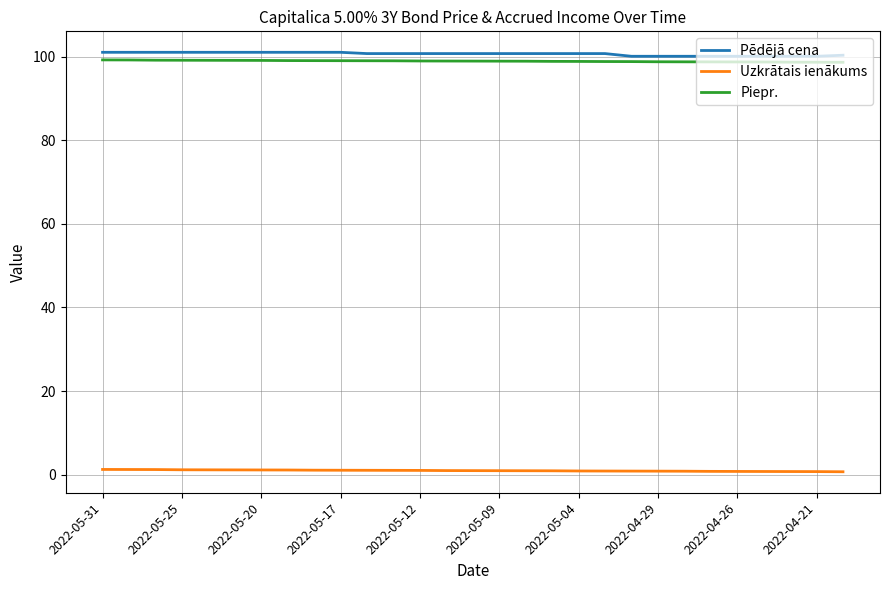

How many lines are shown in the chart?

3